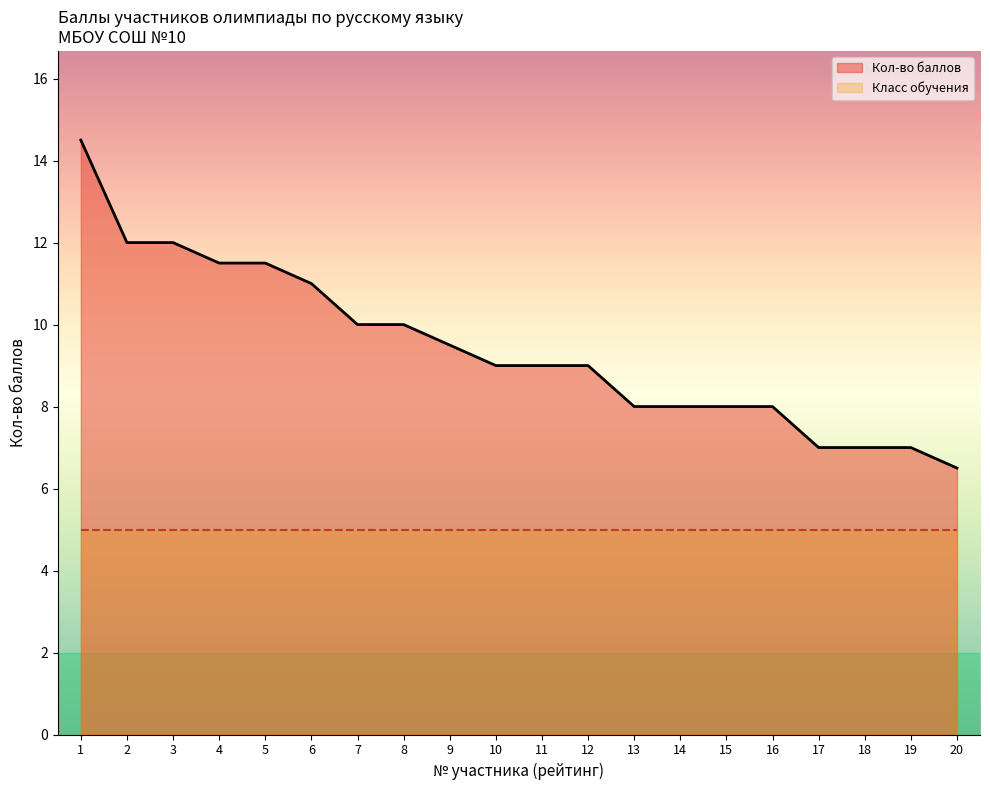

What is the sum of the values at 8 and 10?

19.0